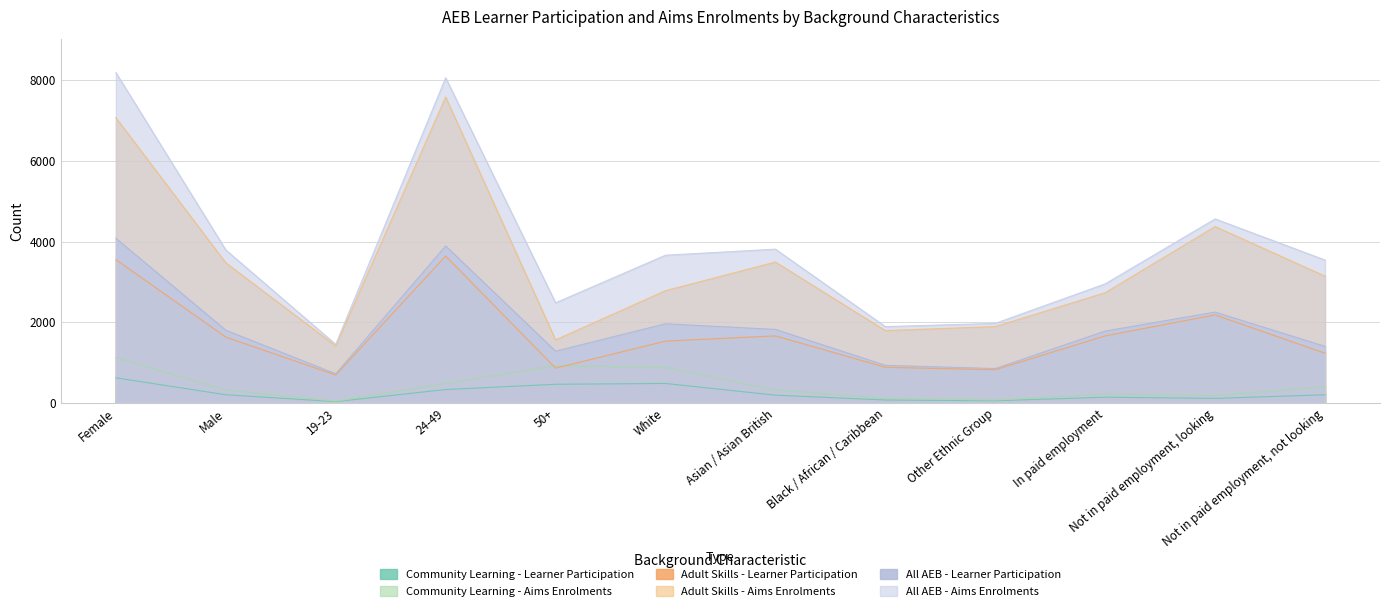

How many lines are shown in the chart?

6